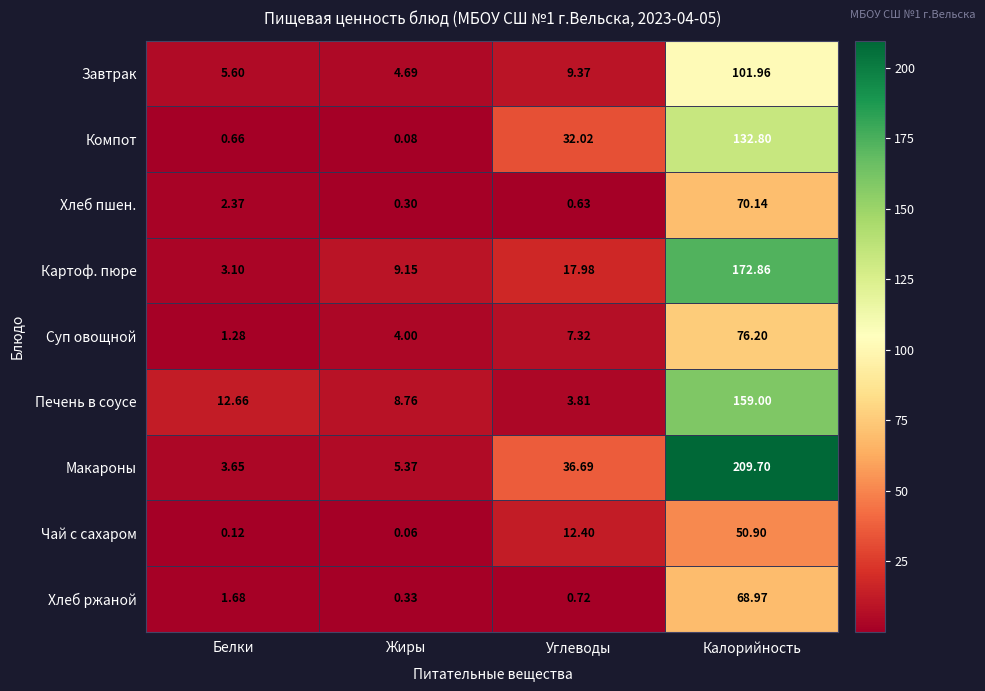

At which label is Чай с сахаром closest to 25?

Углеводы